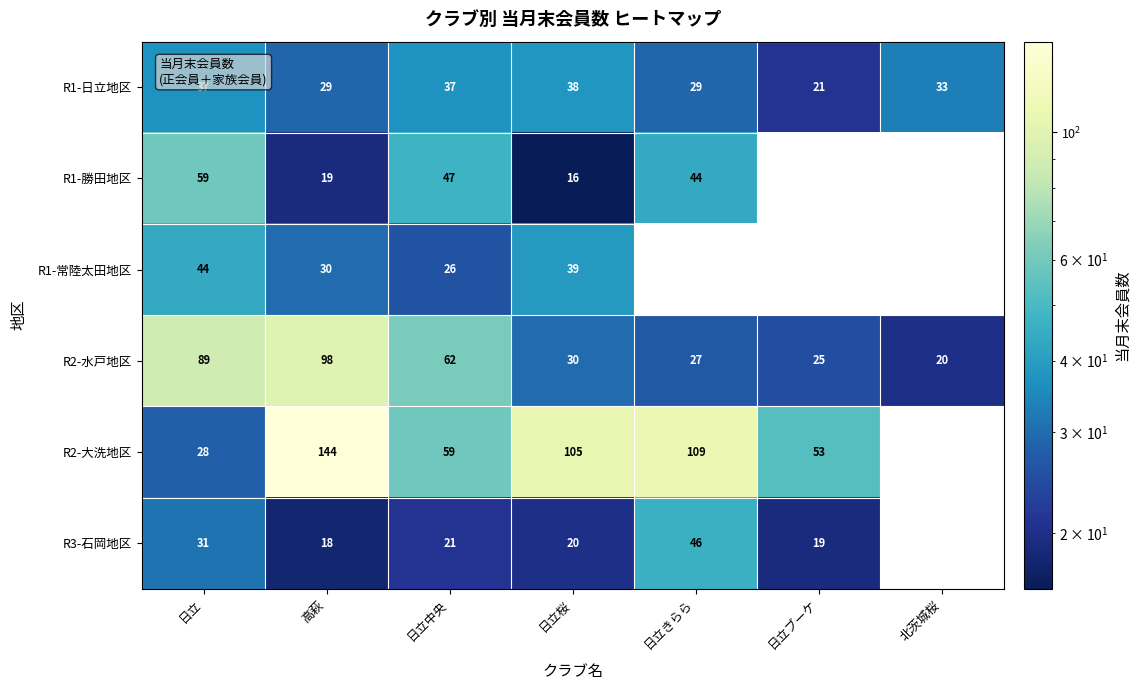

What is the total value across all series at 日立桜?

248